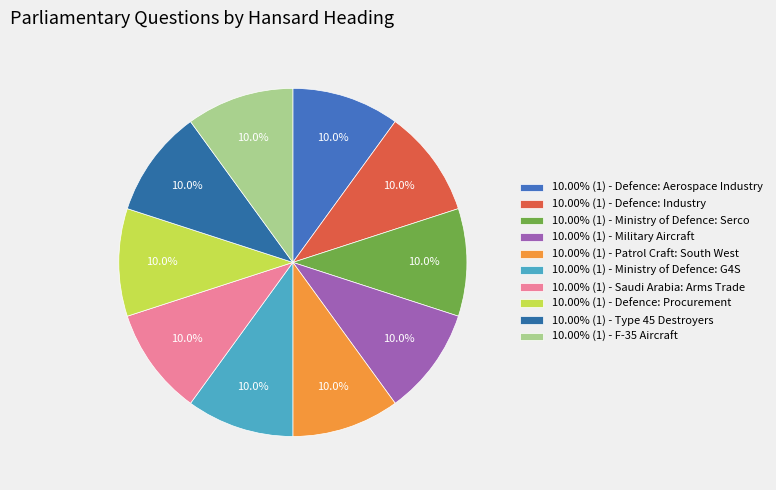

What is the smallest slice in the pie chart?

Saudi Arabia: Arms Trade